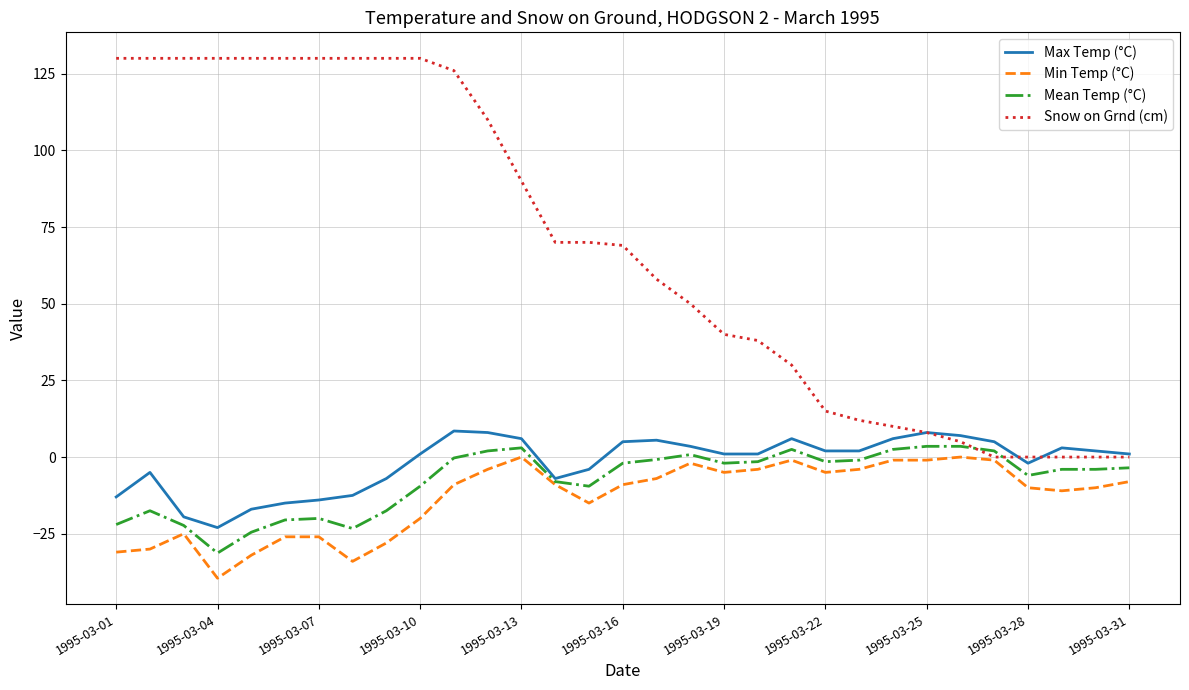

What is the sum of all Snow on Grnd (cm) values?

2101.0